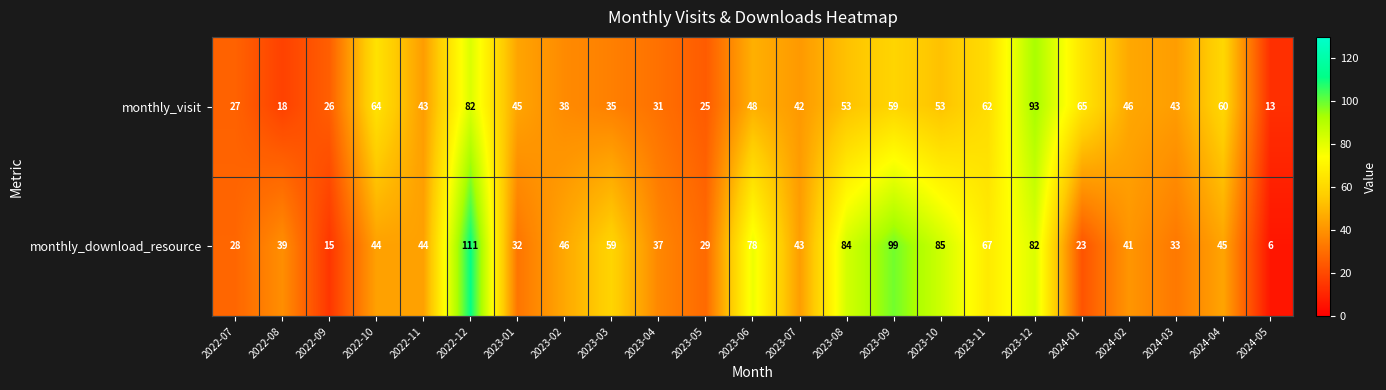

The value of monthly_download_resource at 2022-11 is 44. True or false?

True